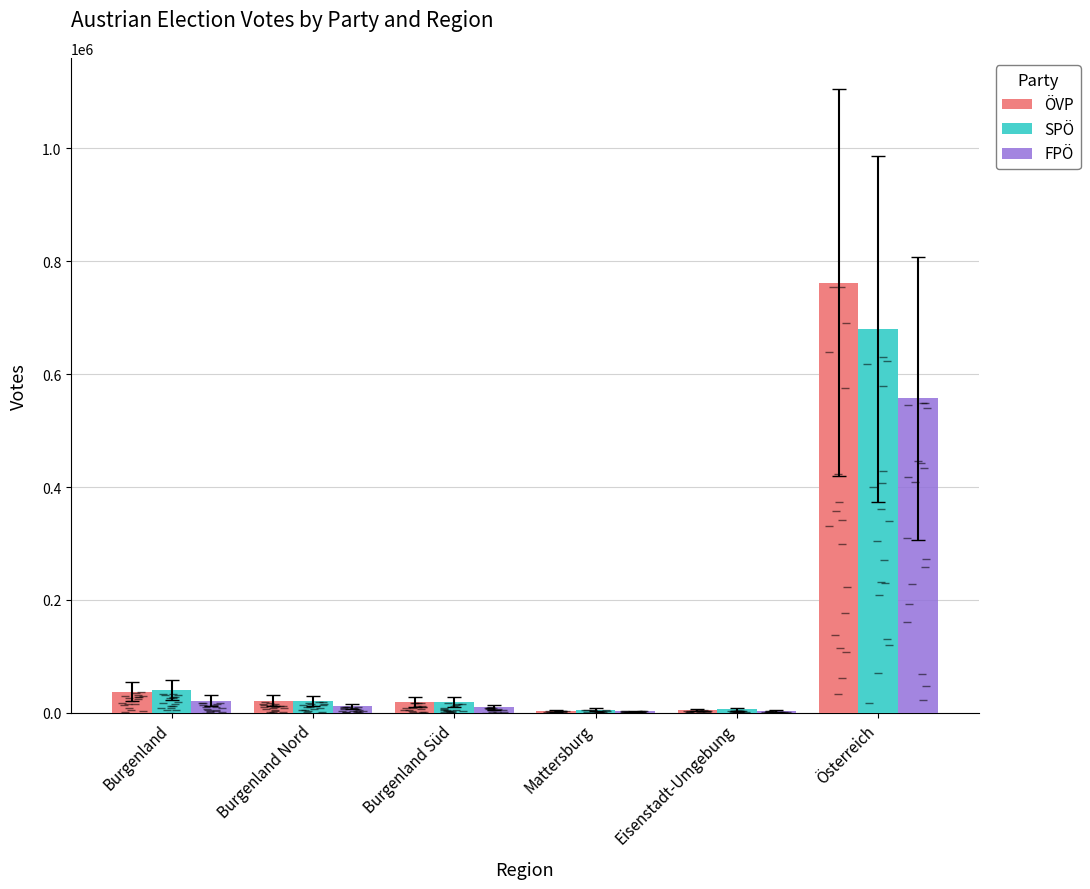

At which category is the sum across all series the highest?

Österreich